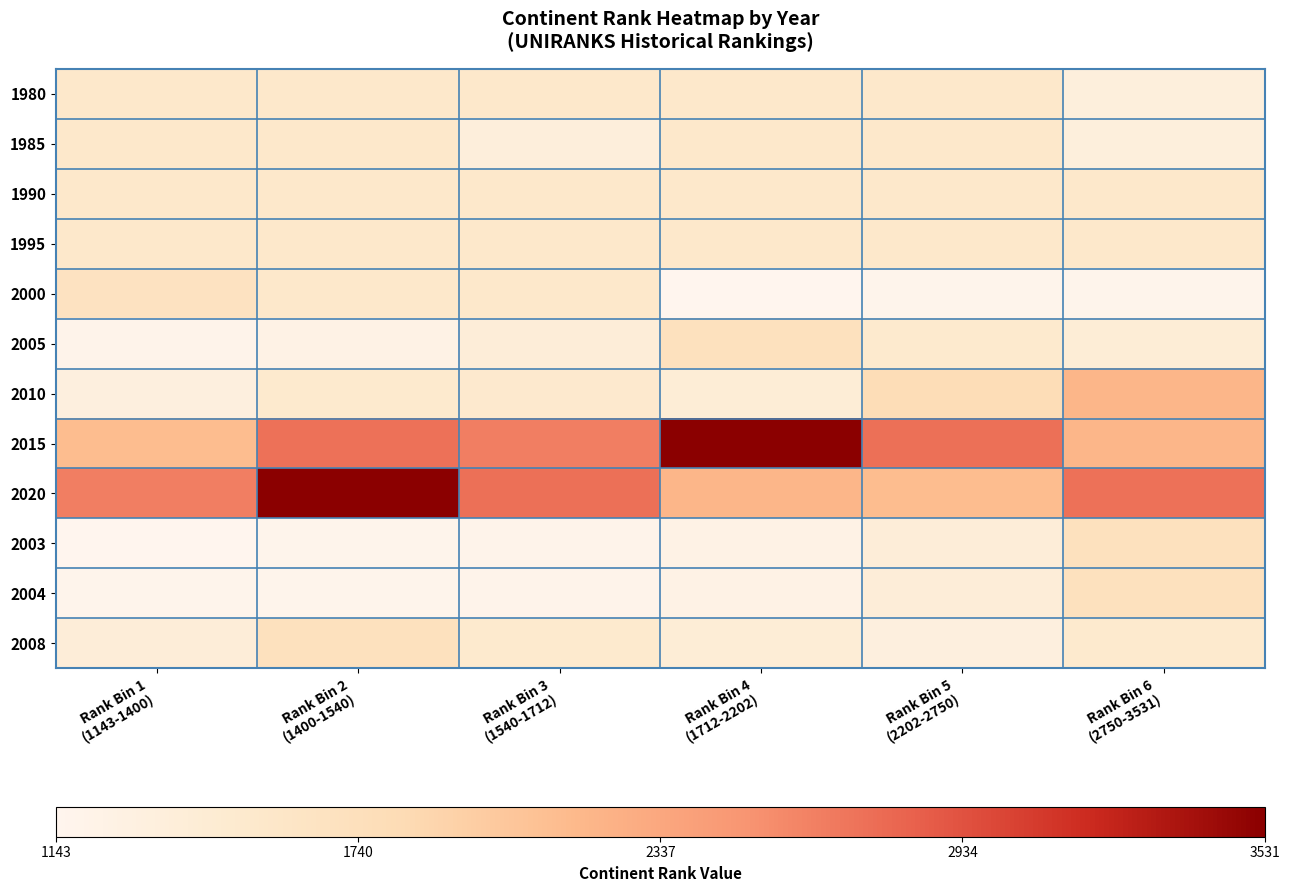

Reading left to right, list all the values displayed in this chart.

1980: Rank Bin 1
(1143-1400)=1537	Rank Bin 2
(1400-1540)=1536	Rank Bin 3
(1540-1712)=1538	Rank Bin 4
(1712-2202)=1539	Rank Bin 5
(2202-2750)=1543	Rank Bin 6
(2750-3531)=1347
1985: Rank Bin 1
(1143-1400)=1538	Rank Bin 2
(1400-1540)=1543	Rank Bin 3
(1540-1712)=1351	Rank Bin 4
(1712-2202)=1543	Rank Bin 5
(2202-2750)=1543	Rank Bin 6
(2750-3531)=1345
1990: Rank Bin 1
(1143-1400)=1543	Rank Bin 2
(1400-1540)=1543	Rank Bin 3
(1540-1712)=1543	Rank Bin 4
(1712-2202)=1543	Rank Bin 5
(2202-2750)=1543	Rank Bin 6
(2750-3531)=1543
1995: Rank Bin 1
(1143-1400)=1543	Rank Bin 2
(1400-1540)=1543	Rank Bin 3
(1540-1712)=1543	Rank Bin 4
(1712-2202)=1543	Rank Bin 5
(2202-2750)=1543	Rank Bin 6
(2750-3531)=1543
2000: Rank Bin 1
(1143-1400)=1672	Rank Bin 2
(1400-1540)=1543	Rank Bin 3
(1540-1712)=1542	Rank Bin 4
(1712-2202)=1143	Rank Bin 5
(2202-2750)=1175	Rank Bin 6
(2750-3531)=1178
2005: Rank Bin 1
(1143-1400)=1187	Rank Bin 2
(1400-1540)=1242	Rank Bin 3
(1540-1712)=1388	Rank Bin 4
(1712-2202)=1711	Rank Bin 5
(2202-2750)=1502	Rank Bin 6
(2750-3531)=1406
2010: Rank Bin 1
(1143-1400)=1323	Rank Bin 2
(1400-1540)=1504	Rank Bin 3
(1540-1712)=1514	Rank Bin 4
(1712-2202)=1409	Rank Bin 5
(2202-2750)=1789	Rank Bin 6
(2750-3531)=2202
2015: Rank Bin 1
(1143-1400)=2137	Rank Bin 2
(1400-1540)=2735	Rank Bin 3
(1540-1712)=2654	Rank Bin 4
(1712-2202)=3531	Rank Bin 5
(2202-2750)=2747	Rank Bin 6
(2750-3531)=2202
2020: Rank Bin 1
(1143-1400)=2654	Rank Bin 2
(1400-1540)=3531	Rank Bin 3
(1540-1712)=2747	Rank Bin 4
(1712-2202)=2202	Rank Bin 5
(2202-2750)=2137	Rank Bin 6
(2750-3531)=2735
2003: Rank Bin 1
(1143-1400)=1143	Rank Bin 2
(1400-1540)=1175	Rank Bin 3
(1540-1712)=1187	Rank Bin 4
(1712-2202)=1242	Rank Bin 5
(2202-2750)=1388	Rank Bin 6
(2750-3531)=1711
2004: Rank Bin 1
(1143-1400)=1175	Rank Bin 2
(1400-1540)=1178	Rank Bin 3
(1540-1712)=1187	Rank Bin 4
(1712-2202)=1242	Rank Bin 5
(2202-2750)=1388	Rank Bin 6
(2750-3531)=1711
2008: Rank Bin 1
(1143-1400)=1388	Rank Bin 2
(1400-1540)=1711	Rank Bin 3
(1540-1712)=1502	Rank Bin 4
(1712-2202)=1406	Rank Bin 5
(2202-2750)=1323	Rank Bin 6
(2750-3531)=1504